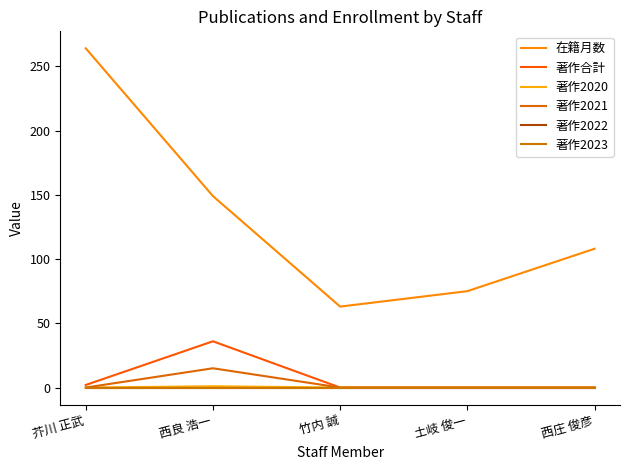

Is this an area chart (filled region under the line)?

No